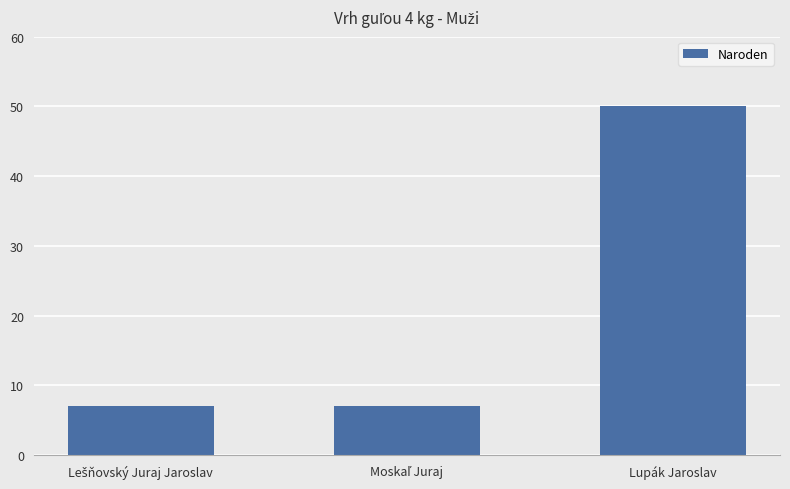

True or false: the data shows 82 at Lupák Jaroslav.

False